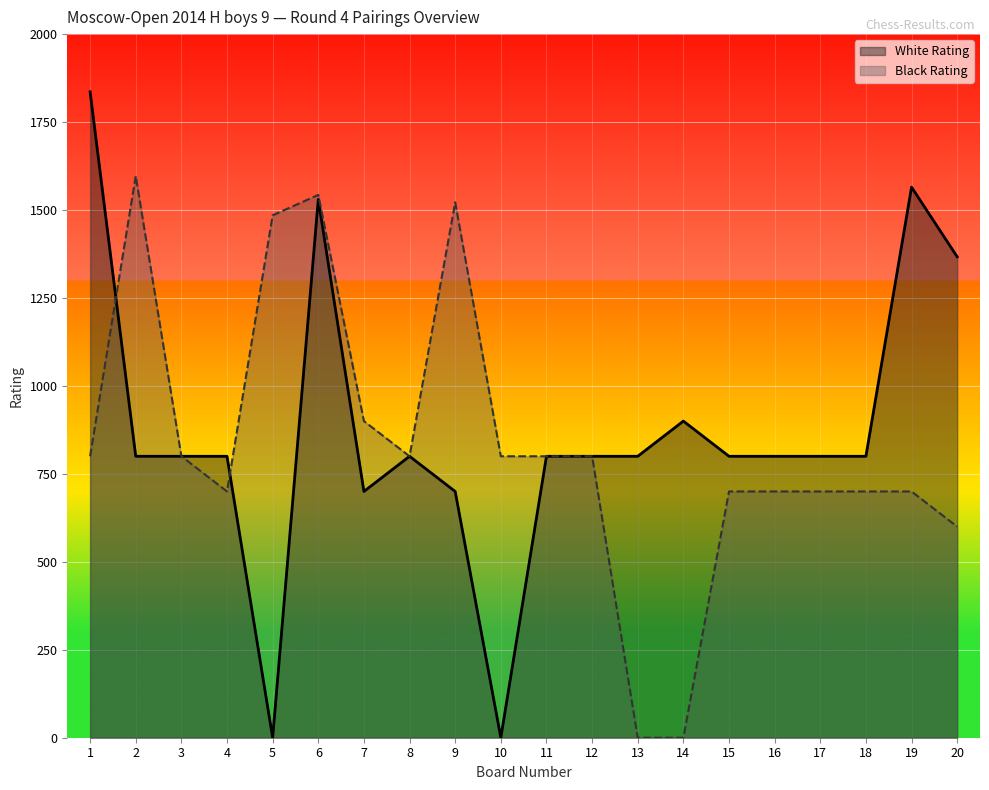

How many distinct data groups are displayed?

2